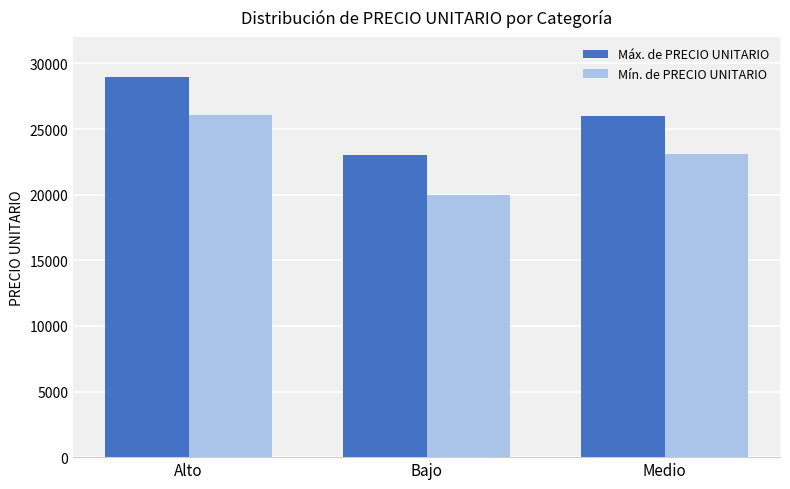

How many Mín. de PRECIO UNITARIO values are between 20000 and 26100?

3